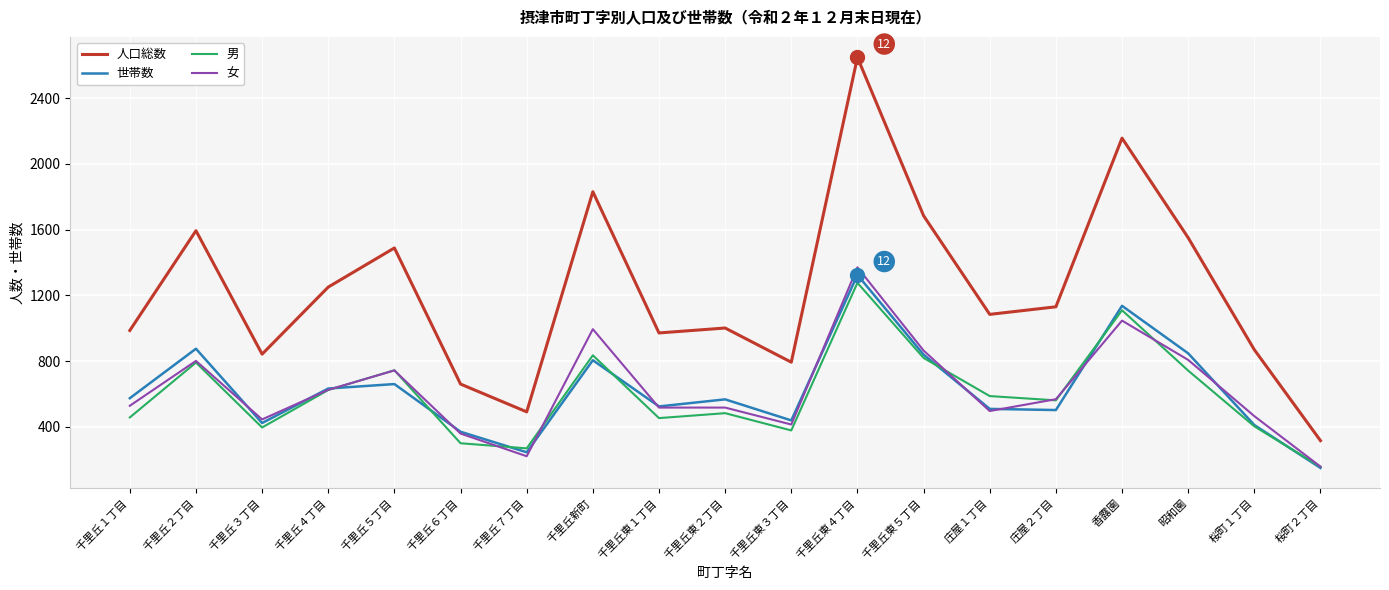

Between 千里丘６丁目 and 千里丘７丁目, which series saw the biggest shift?

人口総数